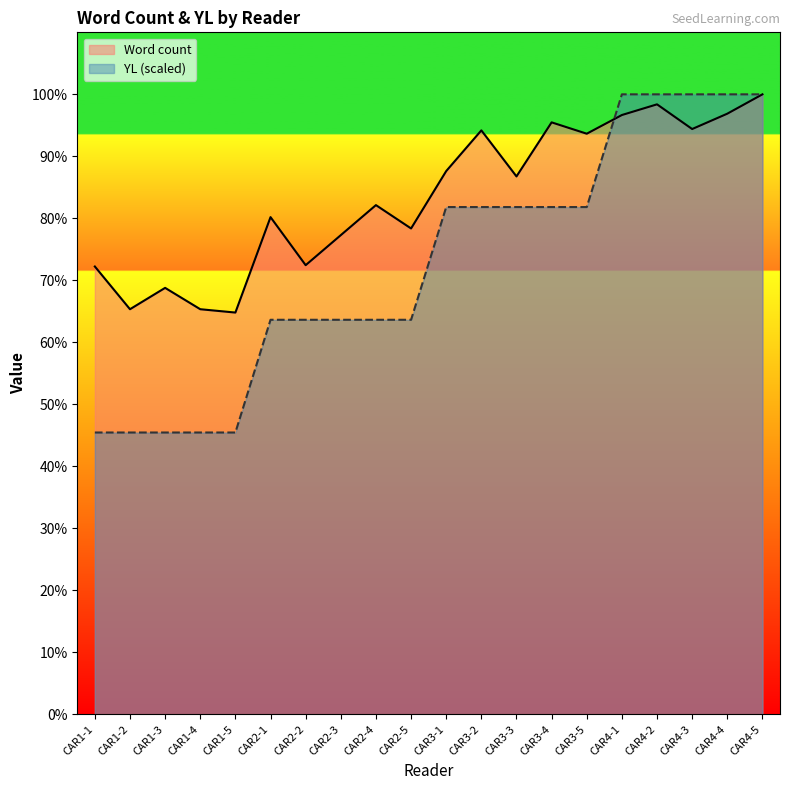

Is the value of YL at CAR2-3 greater than the value of Word count at CAR3-1?

No